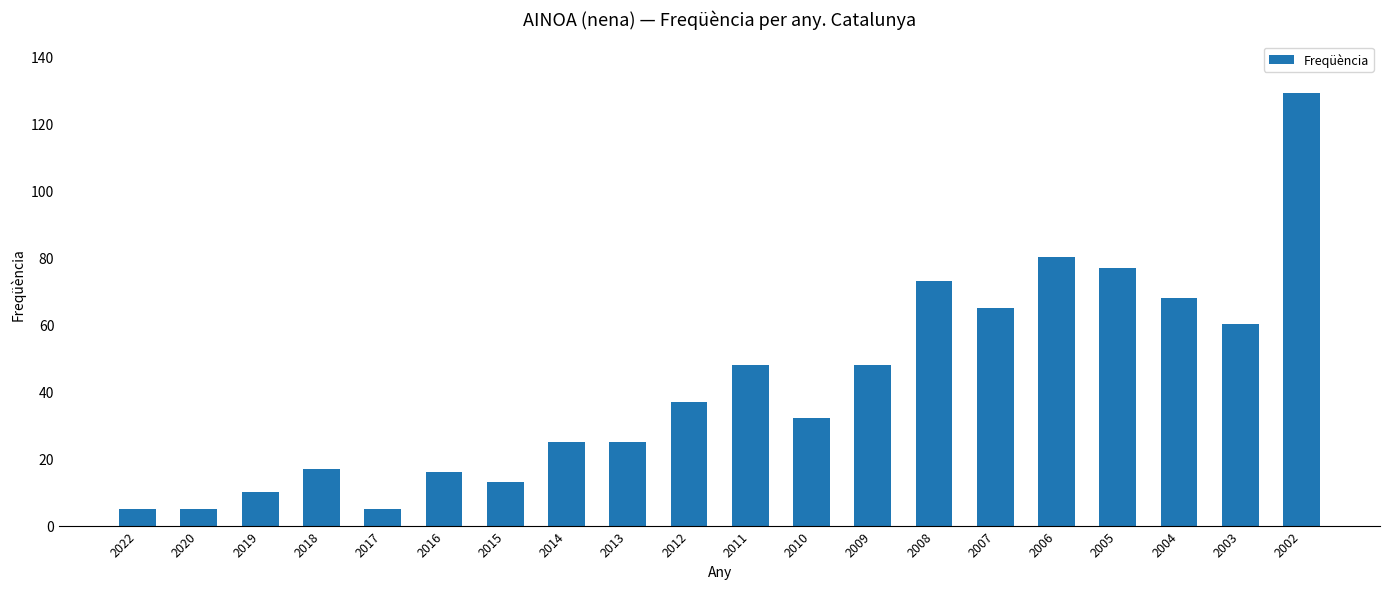

True or false: the data shows 54 at 2006.

False